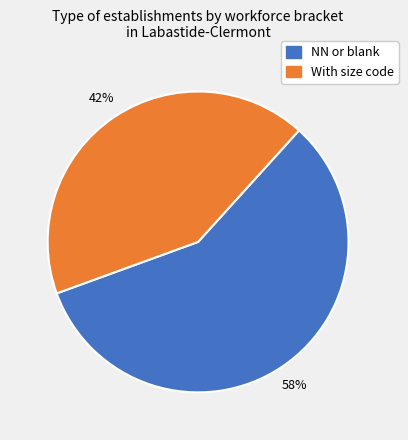

Is there any slice that represents more than half of the pie?

Yes